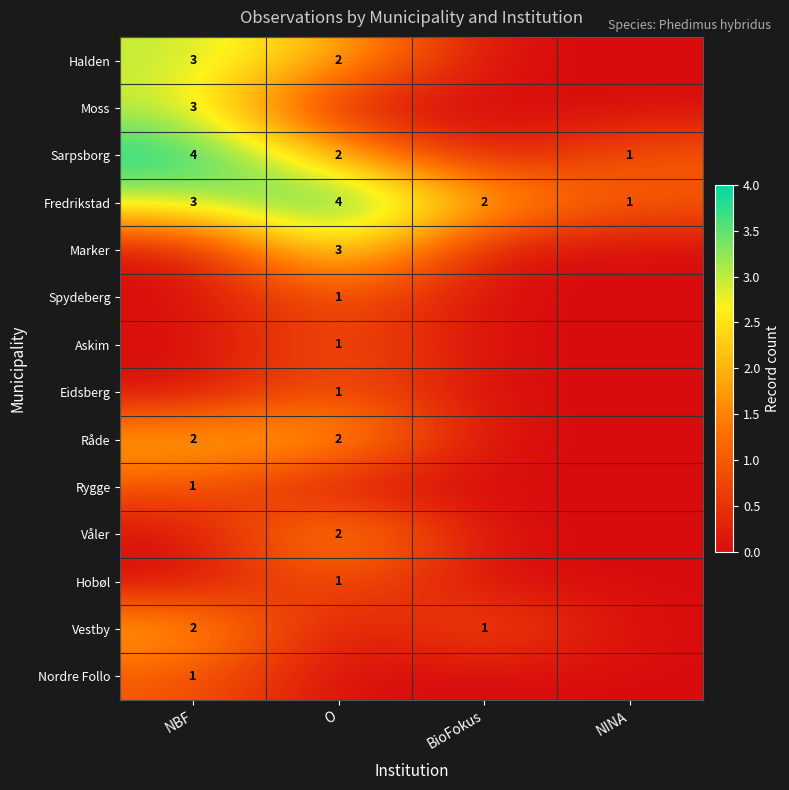

At which category does the chart reach its peak across all series?

NBF